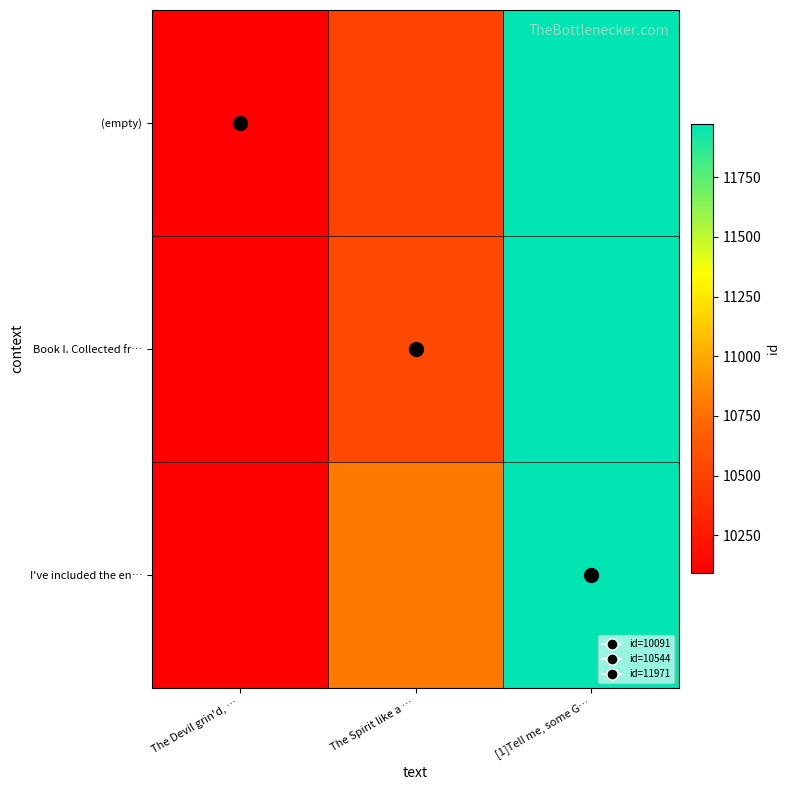

What is the total value across all series at [1]Tell me, some G…?

35913